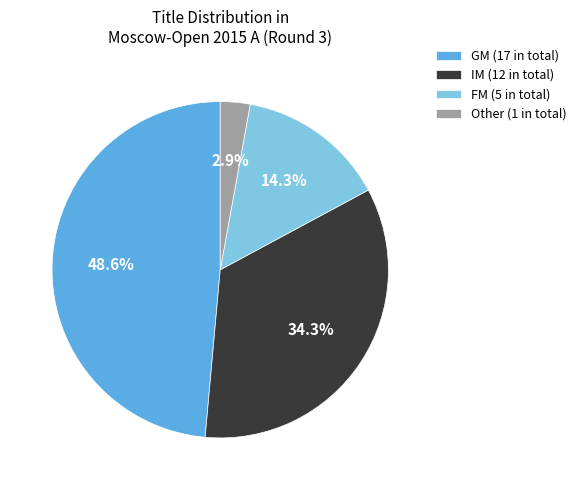

Count the number of slices in the pie.

4